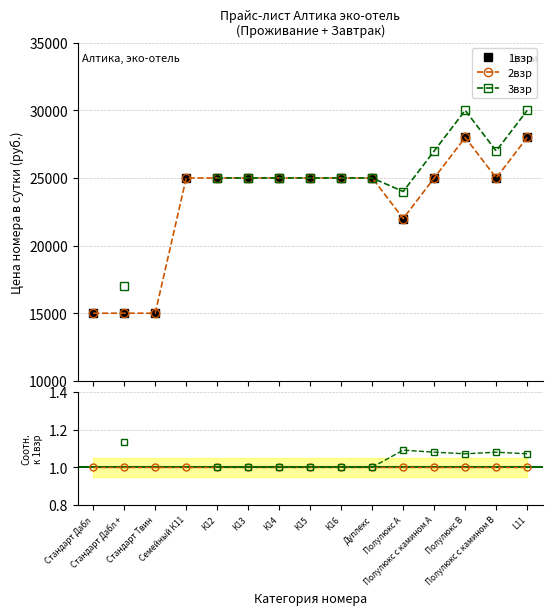

What value does the 1взр series have at Стандарт Твин?

15000.0